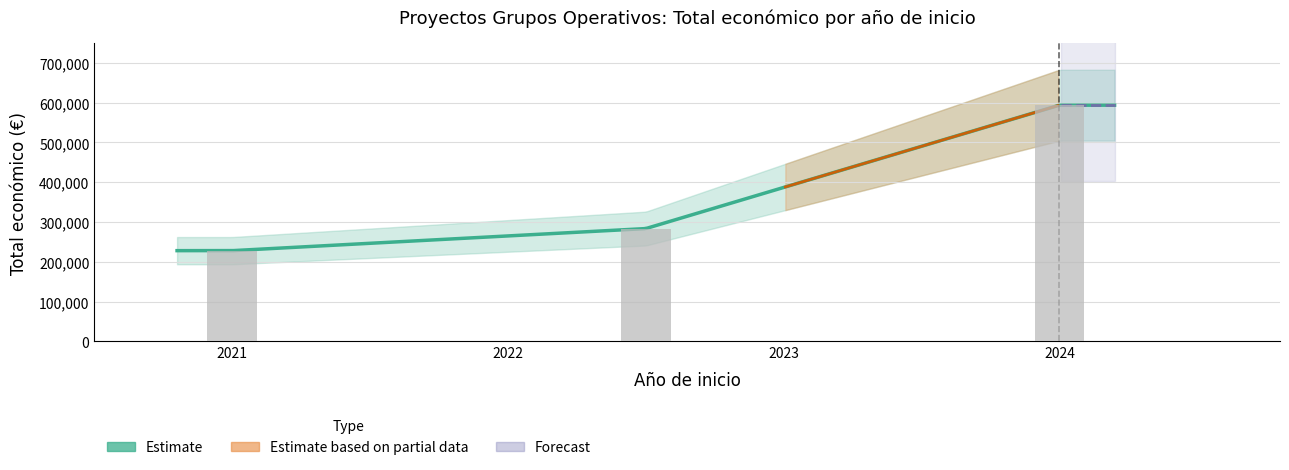

What is the value of the Total económico bar at the 2nd from the left?

283527